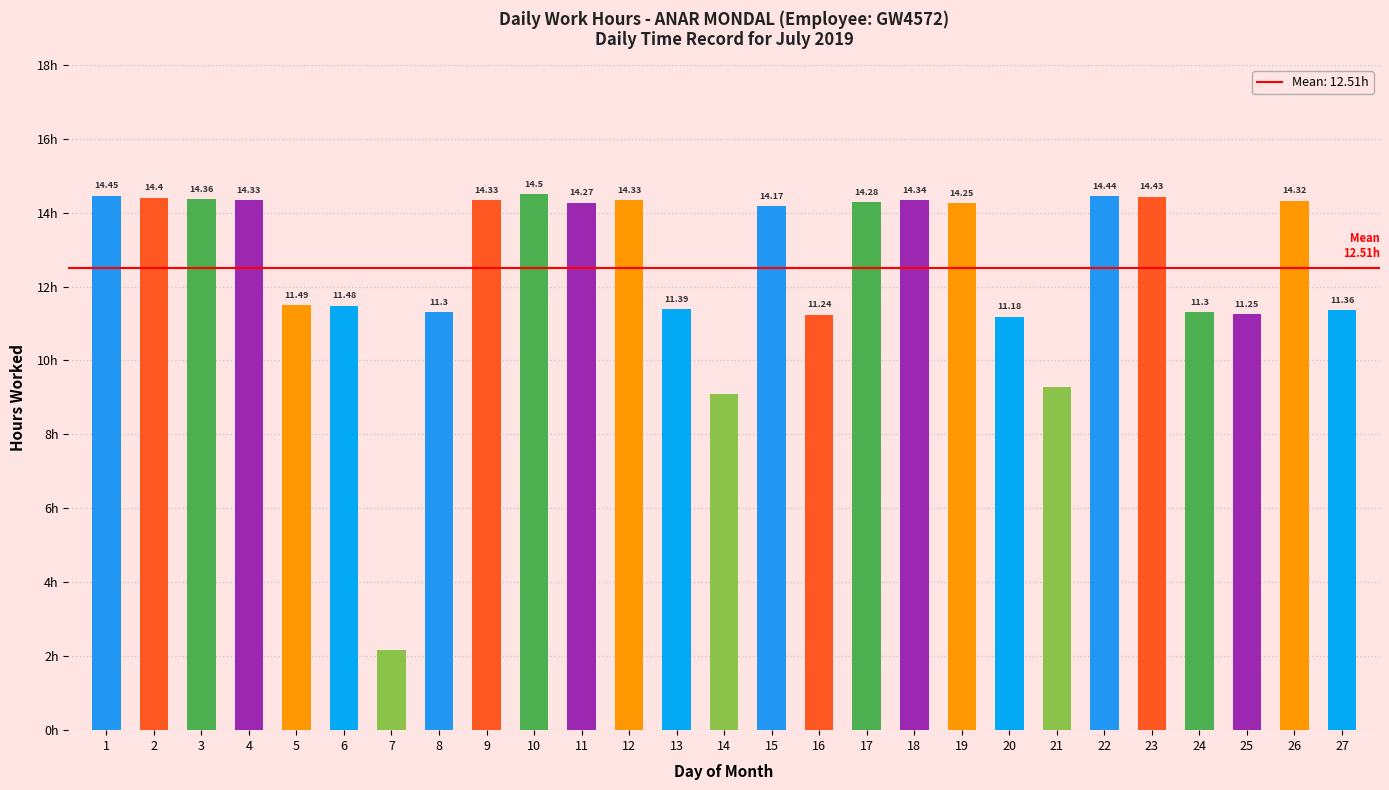

The chart shows a value of 11.3 at 8. True or false?

True